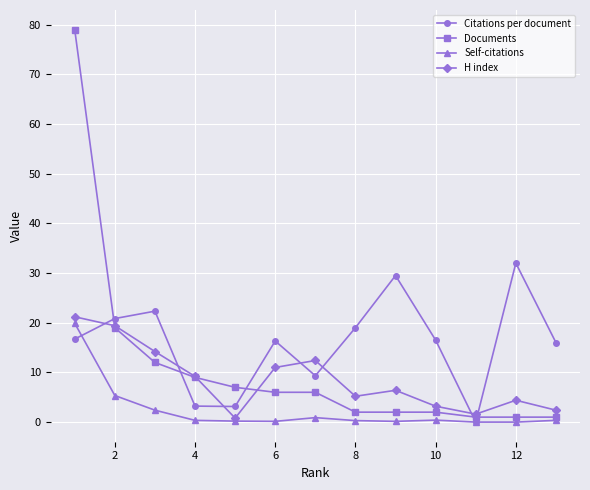

Which series has the largest range (max minus min)?

Documents